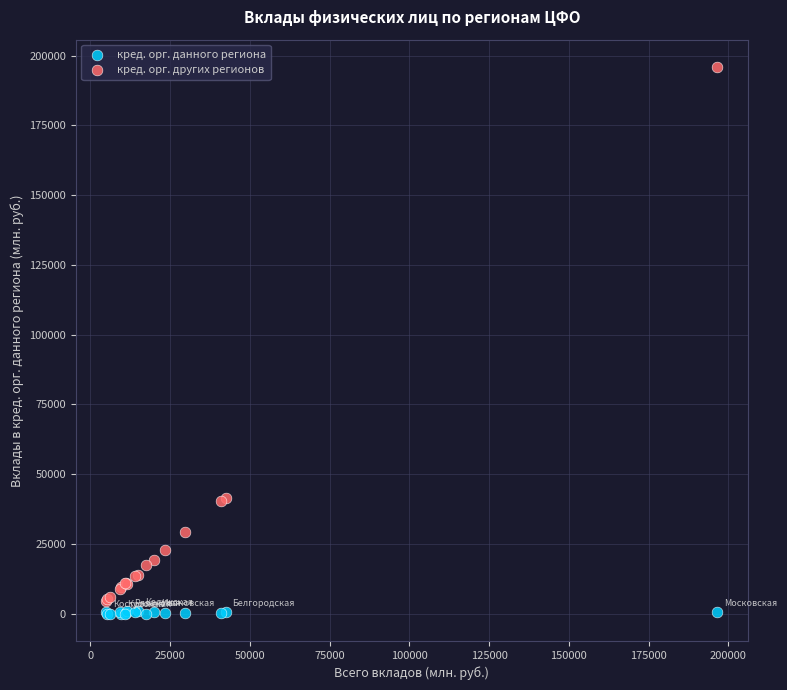

Which series contains the highest Y value?

кред. орг. других регионов